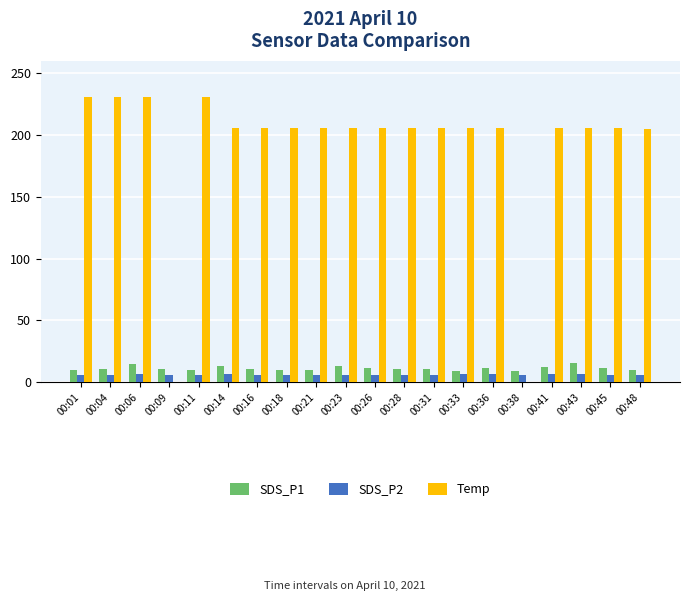

What is the sum of the Temp values at 00:38 and 00:11?

230.4